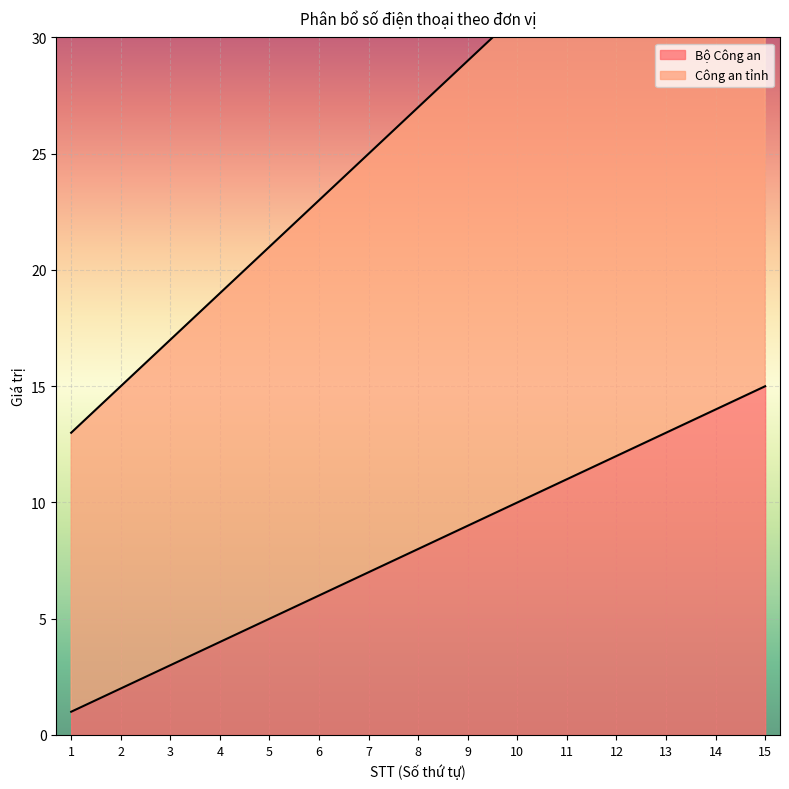

Reading left to right, transcribe all the data shown in this chart.

Bộ Công an: 1=1	2=2	3=3	4=4	5=5	6=6	7=7	8=8	9=9	10=10	11=11	12=12	13=13	14=14	15=15
Công an tỉnh: 1=13	2=15	3=17	4=19	5=21	6=23	7=25	8=27	9=29	10=31	11=33	12=35	13=37	14=39	15=41